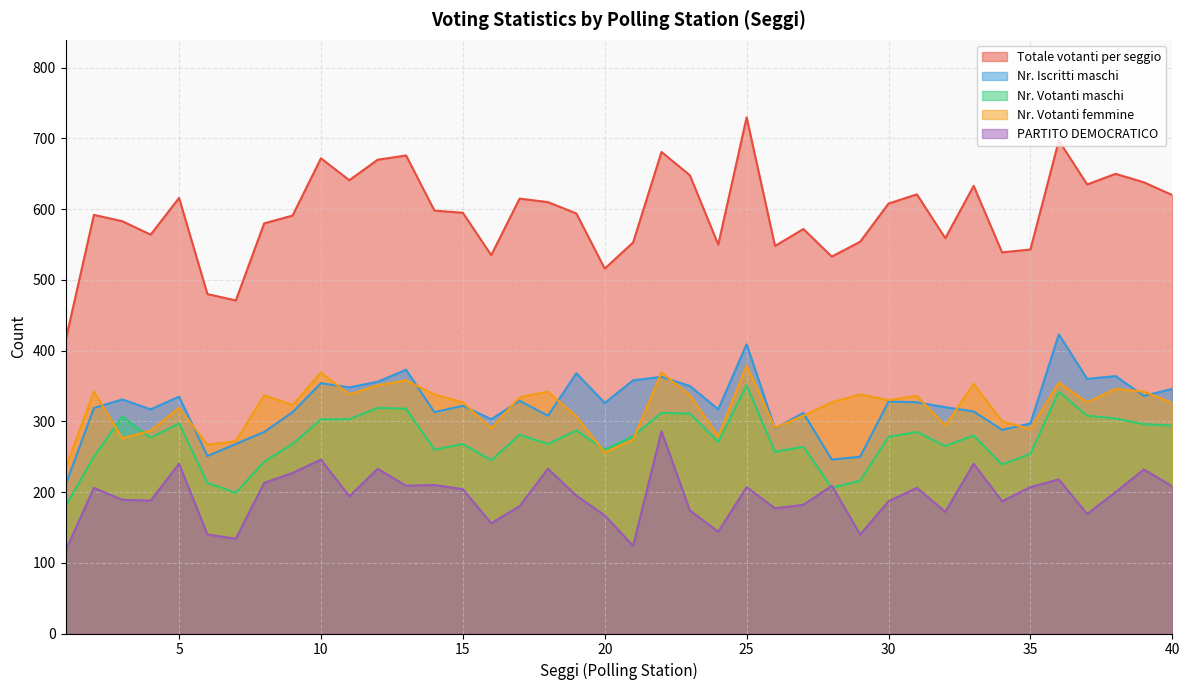

Count the number of categories in the chart.

40